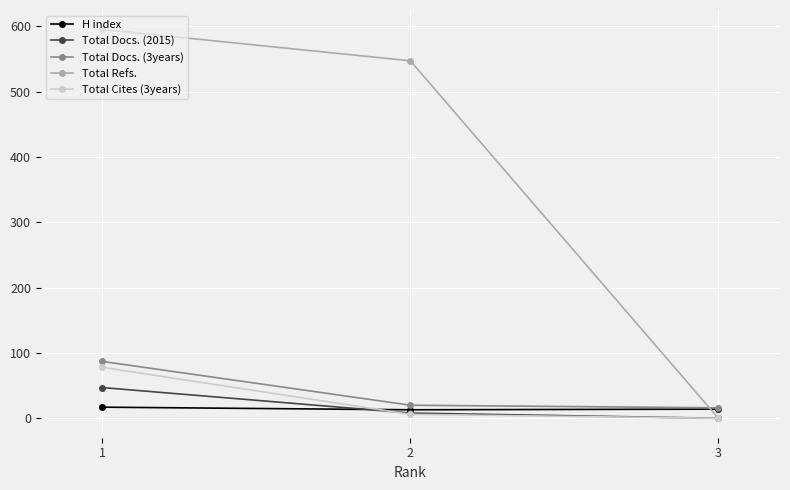

Which category has the highest value in the Total Docs. (2015) series?

1